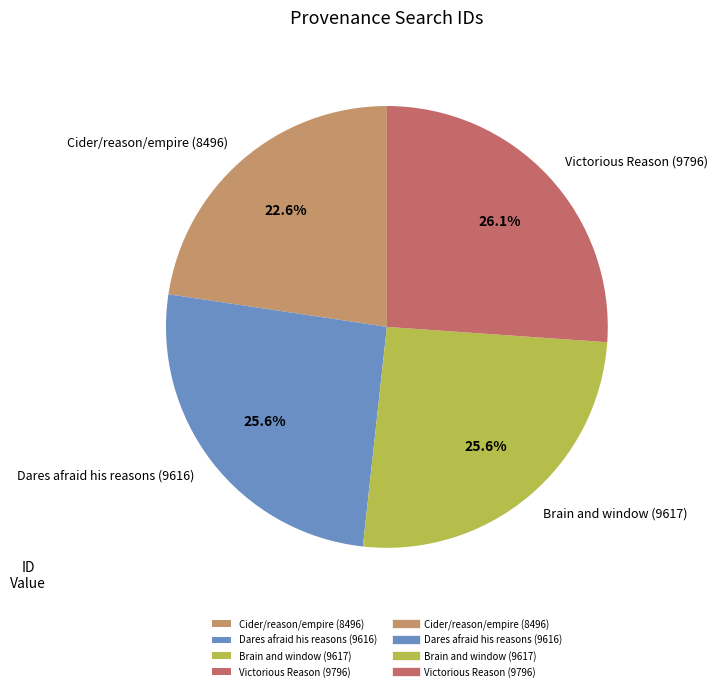

To the nearest percent, what is the difference between the Cider/reason/empire (8496) and Dares afraid his reasons (9616) slice percentages?

3%